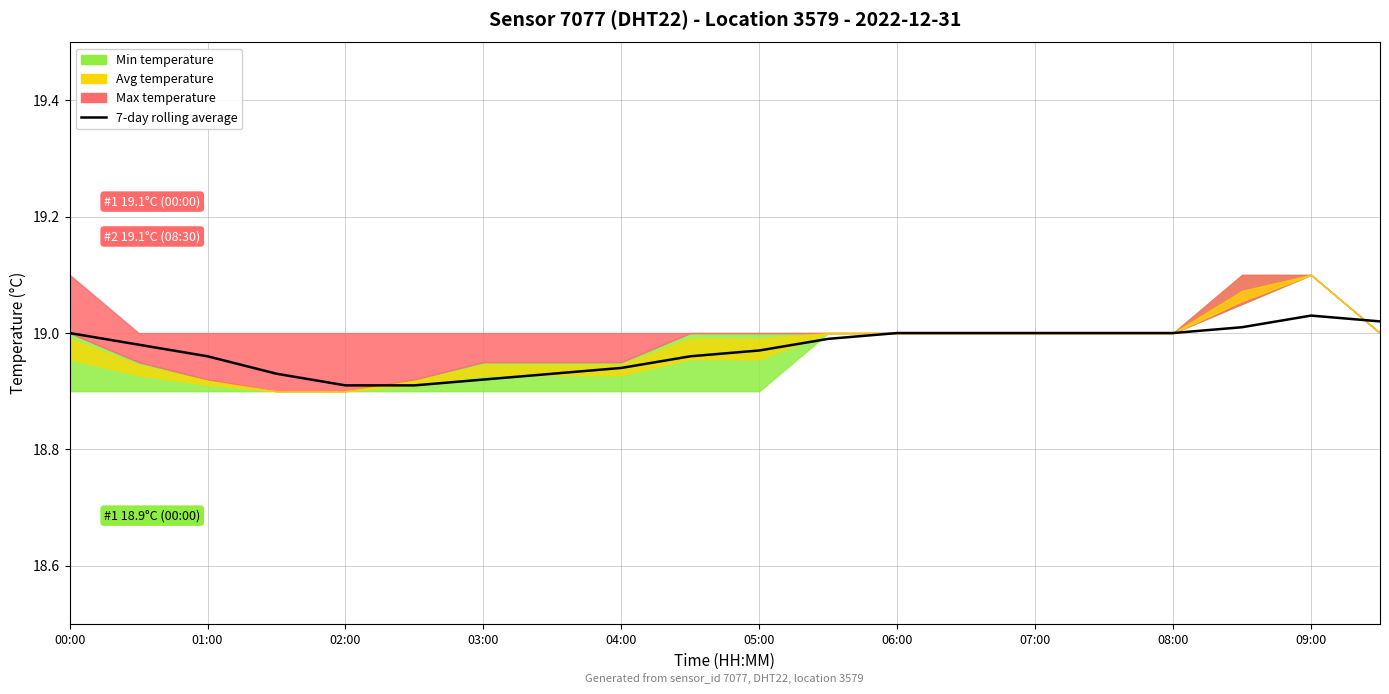

Does the chart have visible grid lines?

Yes